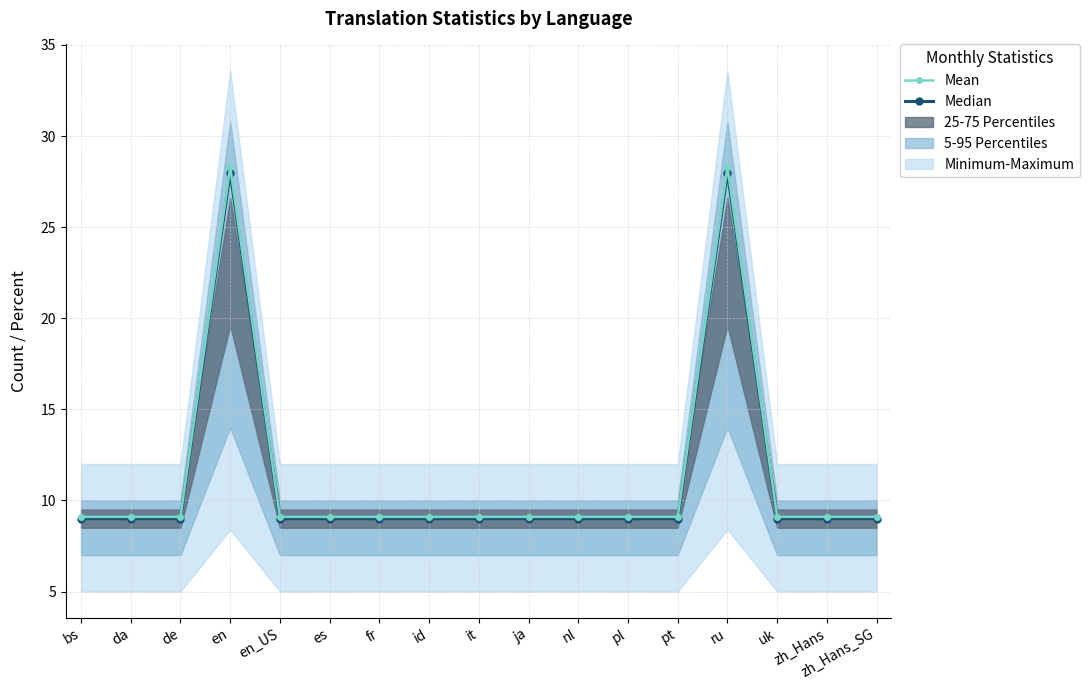

Is it true that Mean equals 9.1 at pt?

True